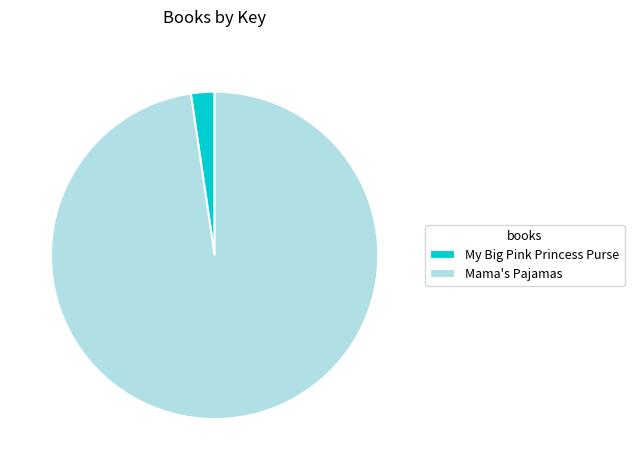

Rank the categories by value from lowest to highest.

My Big Pink Princess Purse, Mama's Pajamas